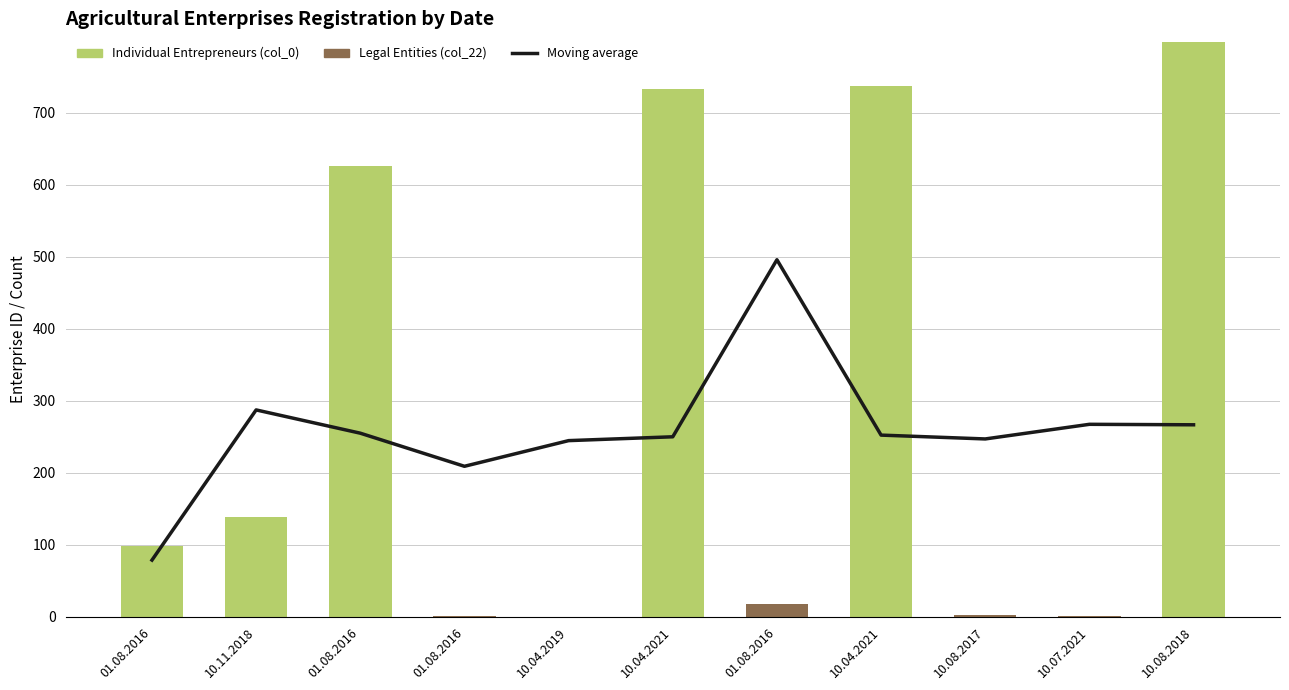

True or false: Moving average has a value of 132.4 at 01.08.2016.

False